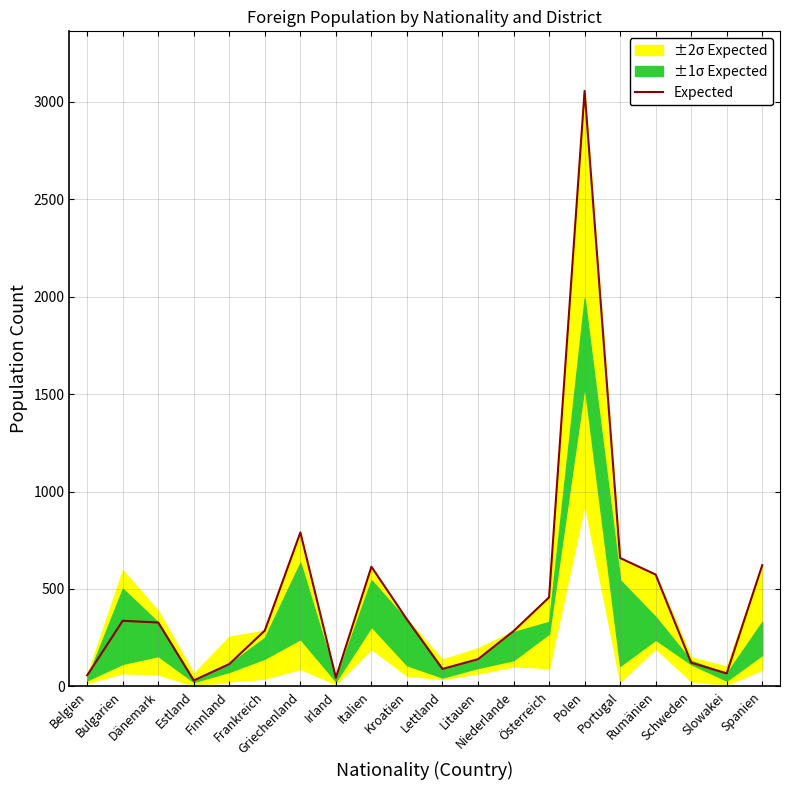

The value at Estland is 31. True or false?

True